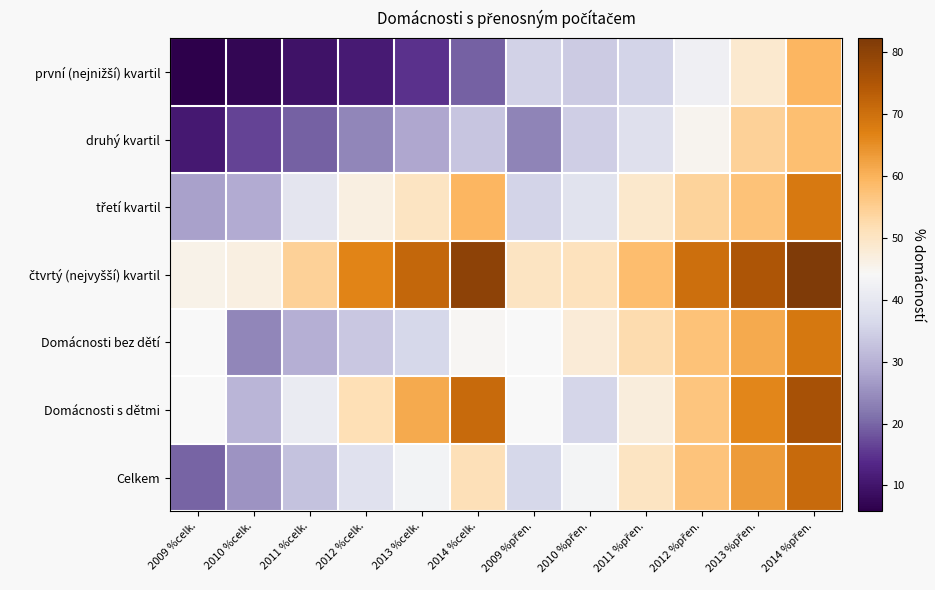

Count the number of data series in this chart.

7